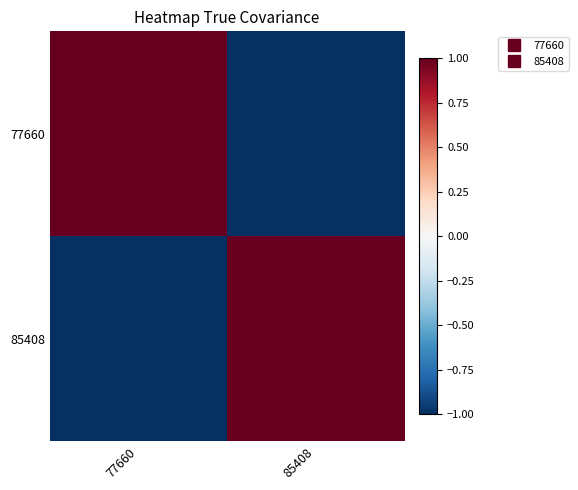

What is the difference between the highest and lowest values at 77660?

2